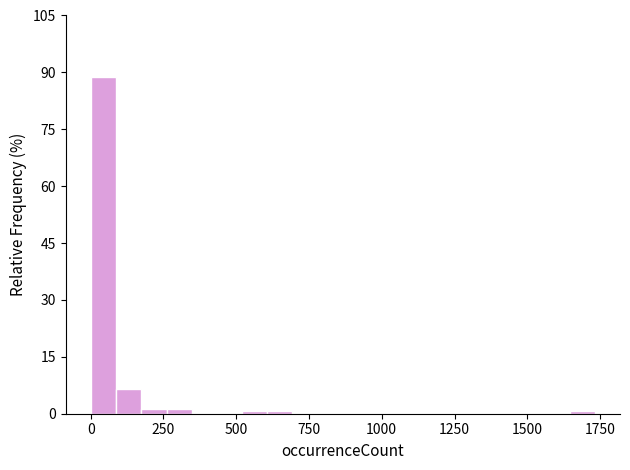

Read against the x-axis, roughly where is the centre of the tallest bar?

50